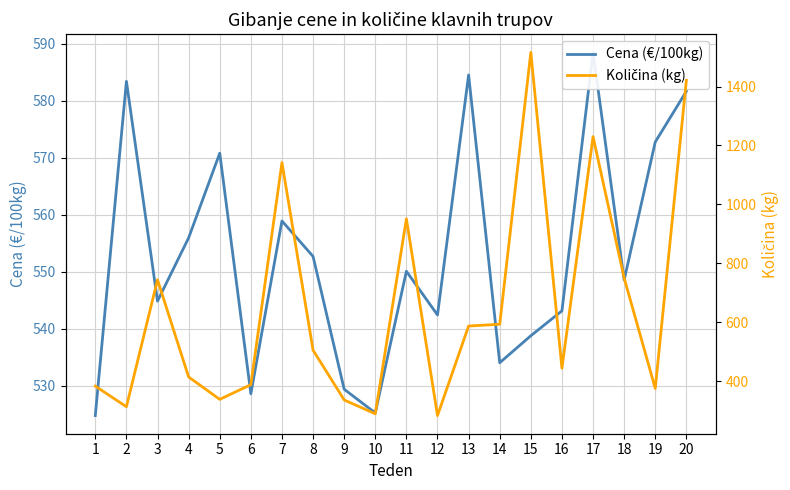

Where does the Količina (kg) series first go above 505?

3